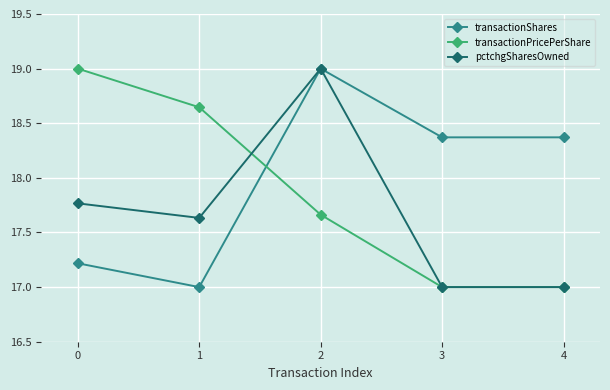

At how many categories does at least one series exceed 18?

5